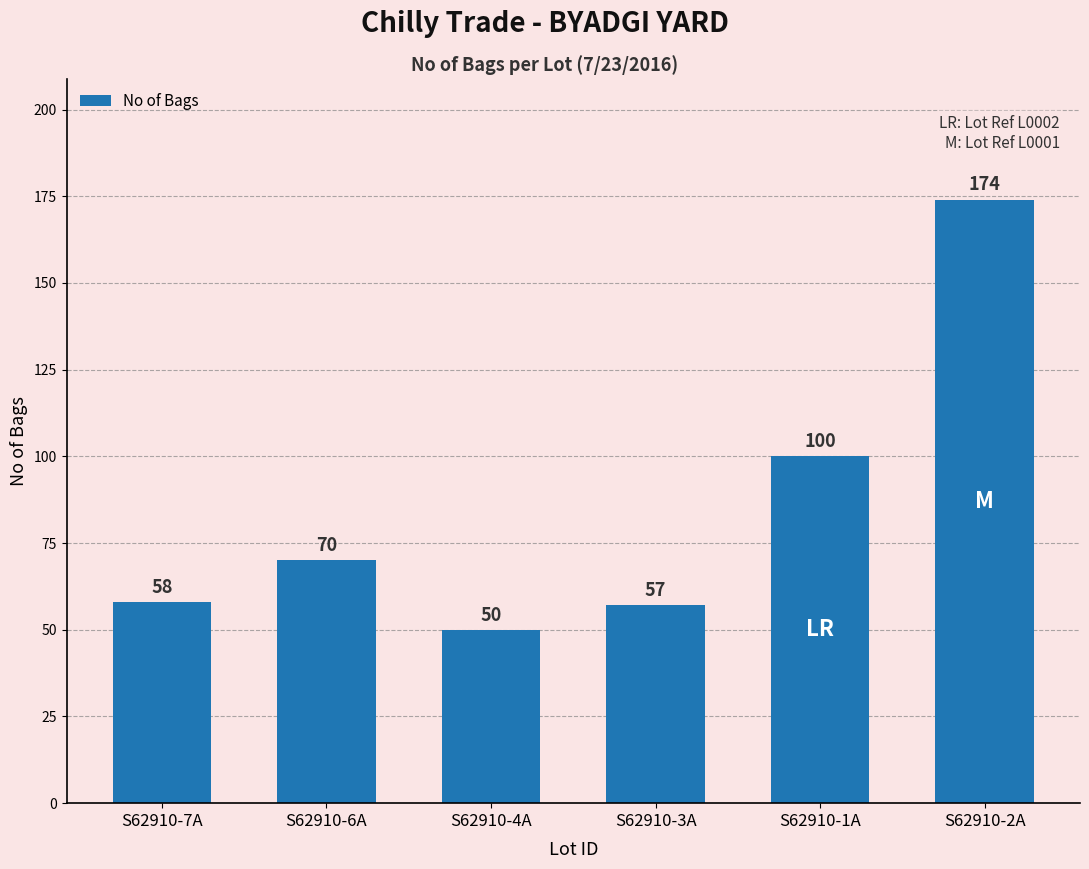

How many distinct data groups are displayed?

1